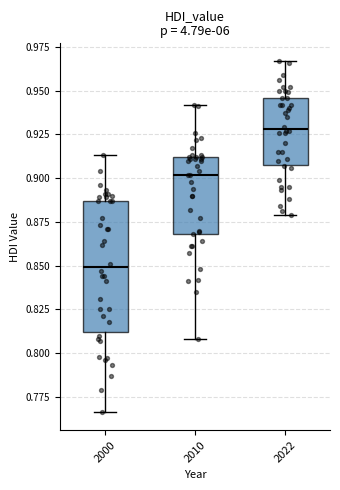

Reading left to right, transcribe this box plot: for each box, give where its median line is, the range the box spans, and where its two whiskers end, as read against the y-axis. The values are not printed on the chart, so give them approximately, as read against the axis.

2000: median 0.850, box 0.810 to 0.885, whiskers 0.765 to 0.915
2010: median 0.900, box 0.870 to 0.910, whiskers 0.810 to 0.940
2022: median 0.930, box 0.910 to 0.945, whiskers 0.880 to 0.965